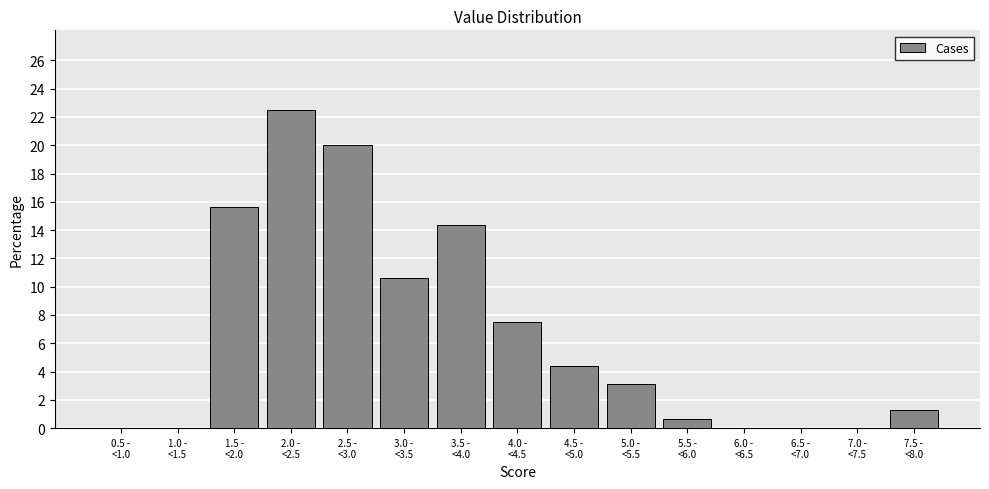

What is the sum of all values?

100.0